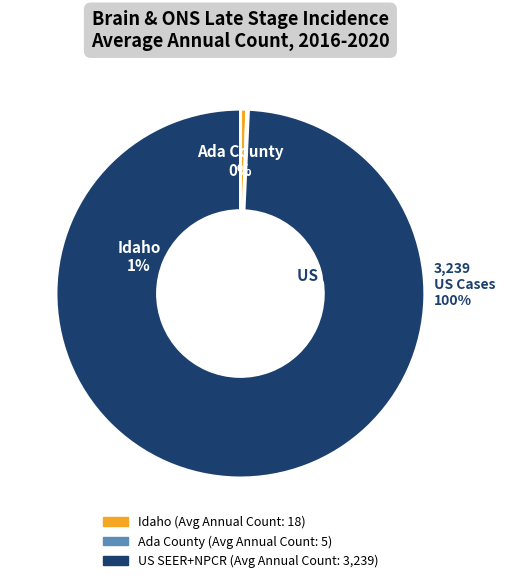

Is there a majority slice in this chart?

Yes